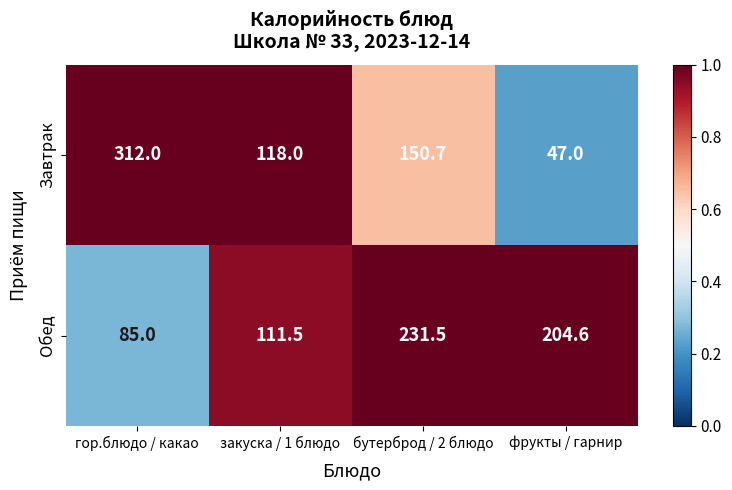

What is the total value across all series at закуска / 1 блюдо?

229.5